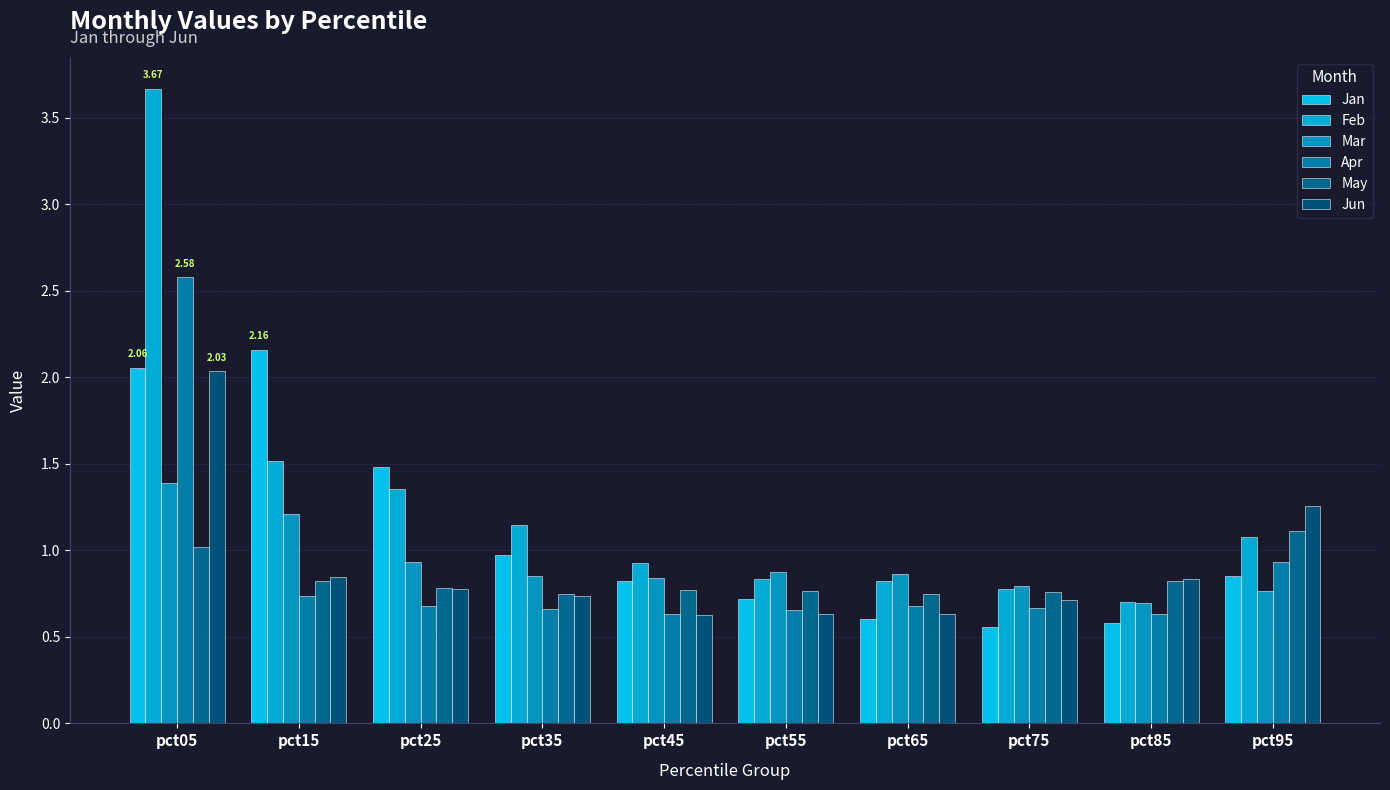

What are all the series names shown in the legend?

Jan, Feb, Mar, Apr, May, Jun